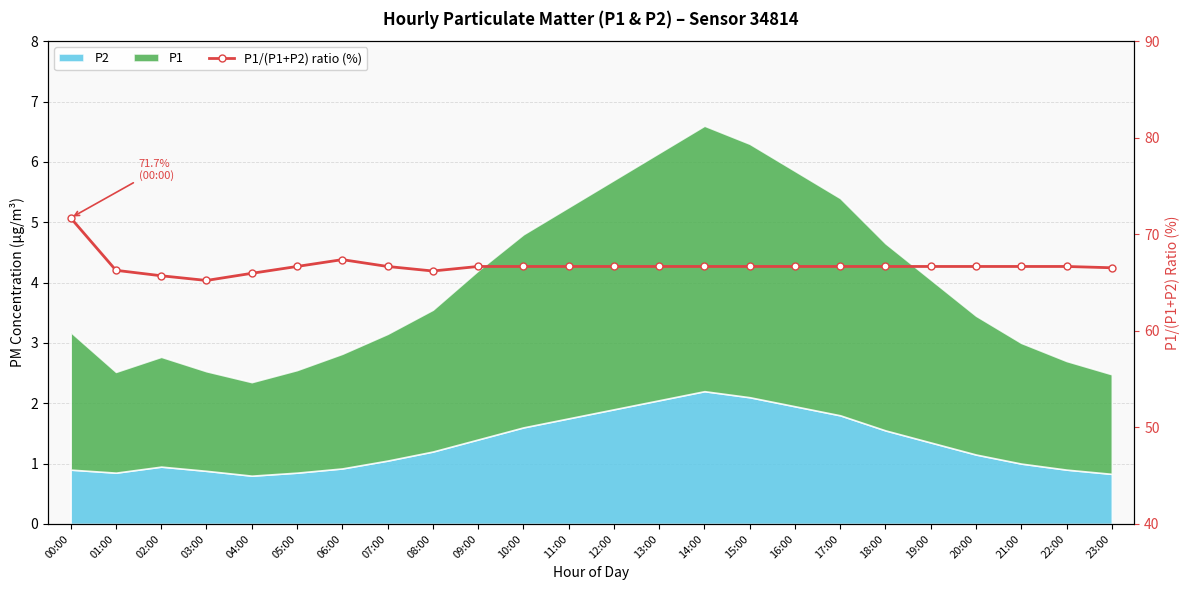

What is the maximum value shown in the chart?

71.7